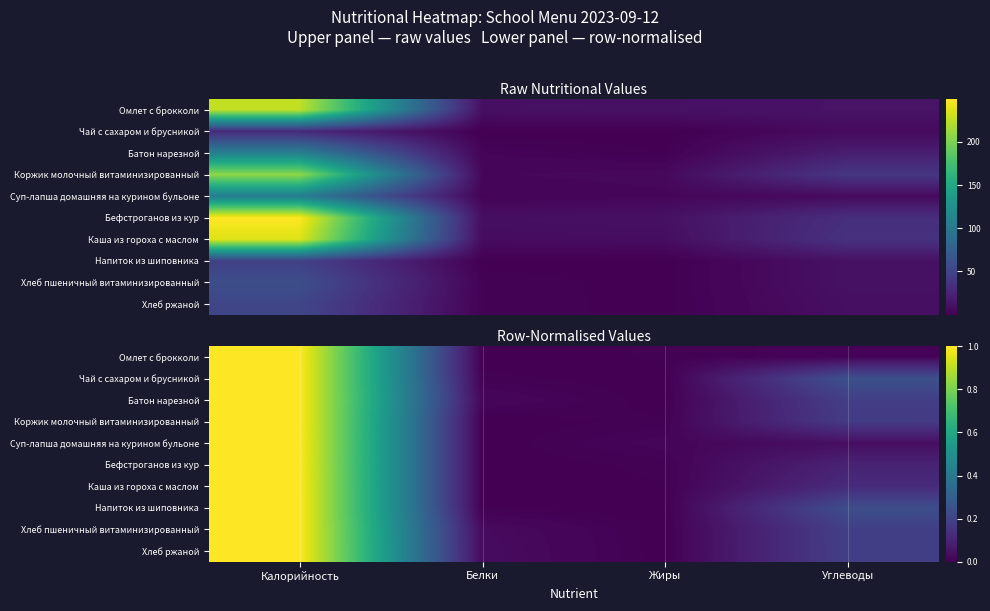

Is it true that Напиток из шиповника equals 0.0 at Белки?

True